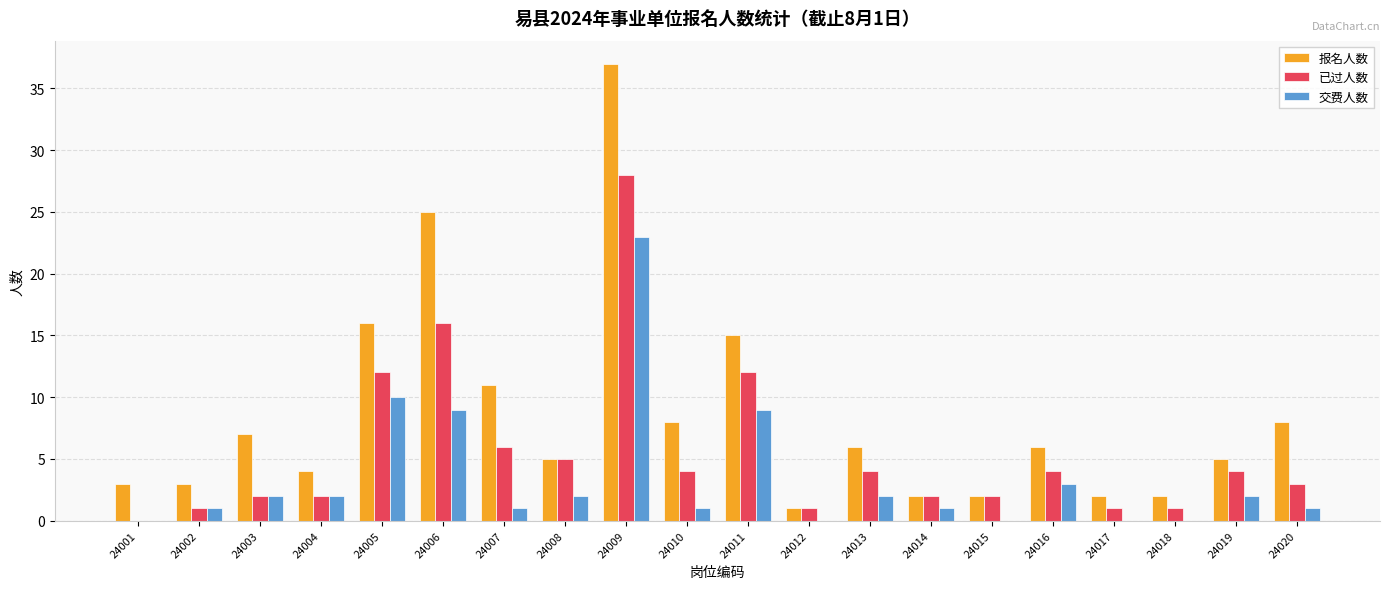

What is the greatest value displayed?

37